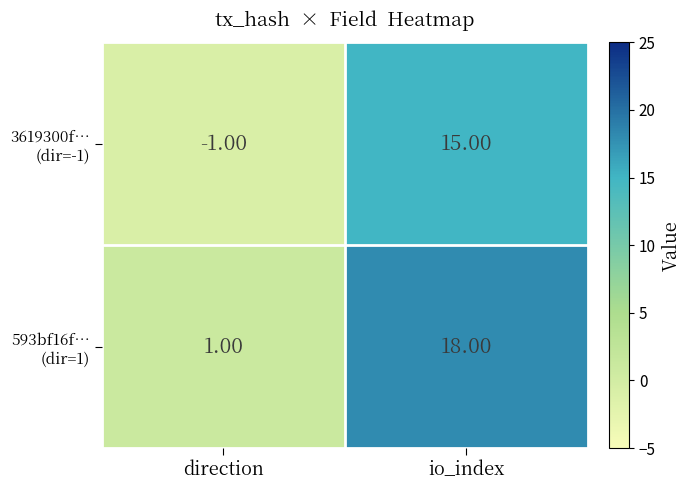

Which category has the lowest value across all series?

direction